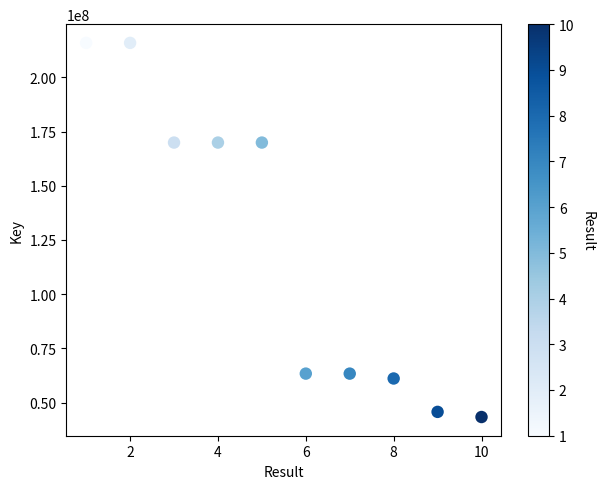

What is the range of X values (max minus min)?

9